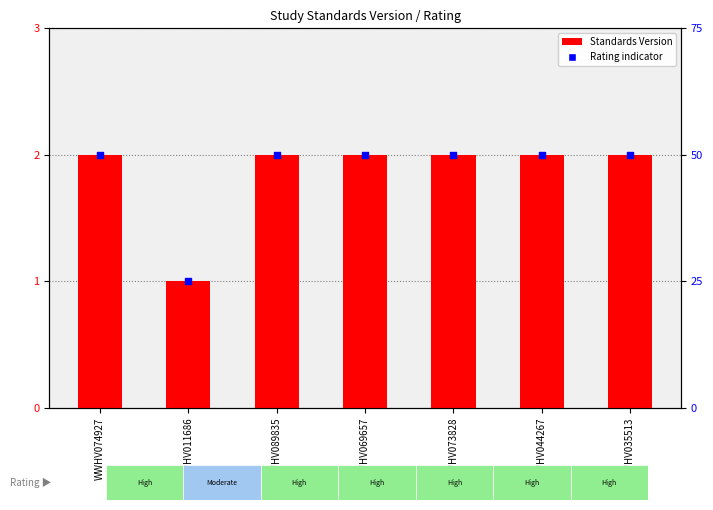

What is the total value across all series at WWHV011686?

2